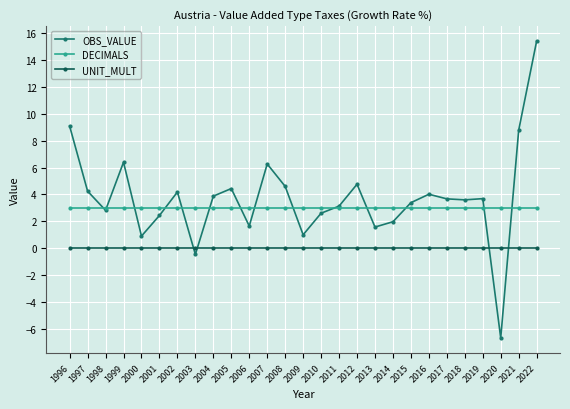

What is the spread (max minus min) of values at 1997?

4.2